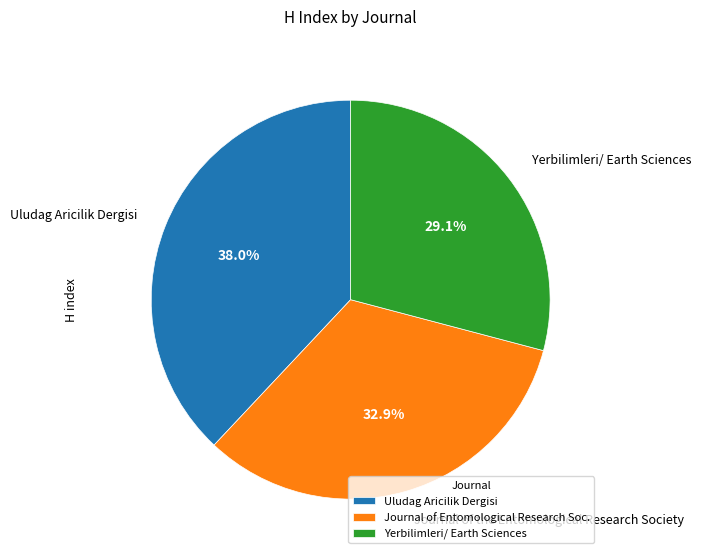

Between Yerbilimleri/ Earth Sciences and Journal of the Entomological Research Society, which is larger?

Journal of the Entomological Research Society